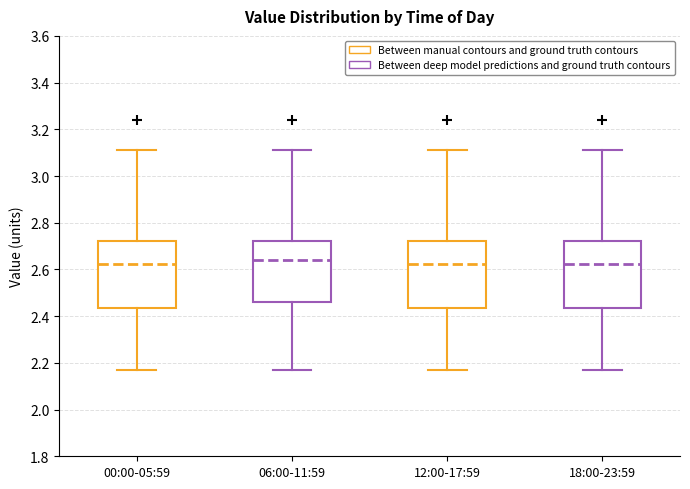

Where does the lower whisker of the box for 18:00-23:59 end on the y-axis? The values are not printed on the chart, so give them approximately, as read against the axis.

2.18